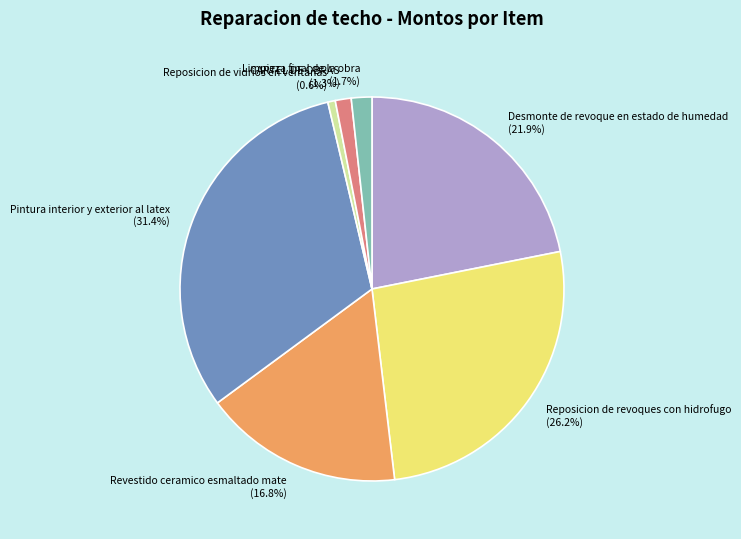

What is the smallest slice in the pie chart?

Reposicion de vidrios en ventanas